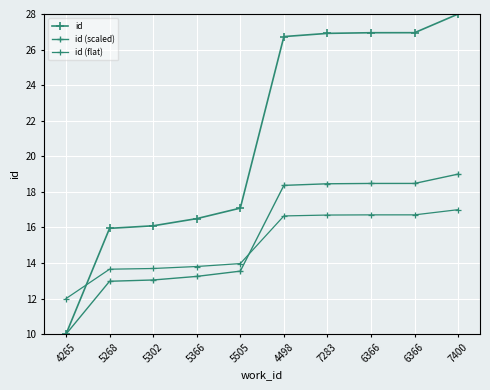

How many data points in id are above 26?

5